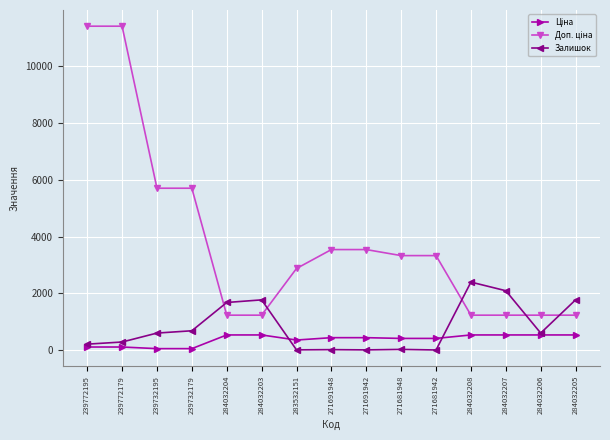

What is the maximum value shown in the chart?

11410.0